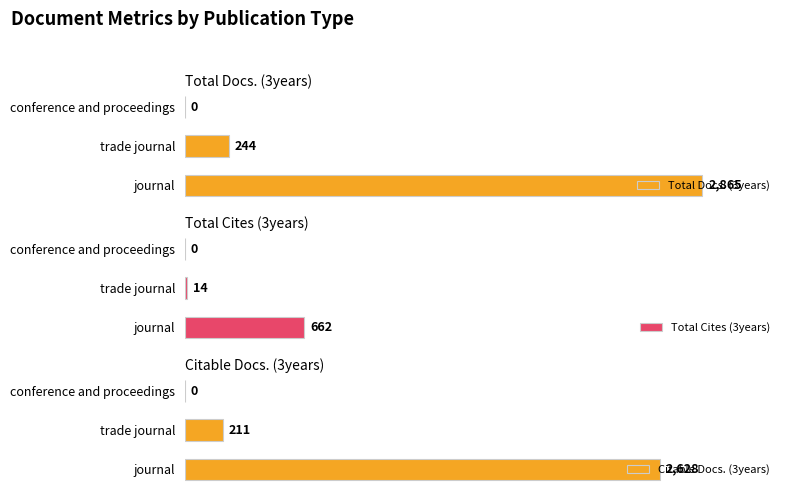

How many values in the Citable Docs. (3years) series are below 211?

1